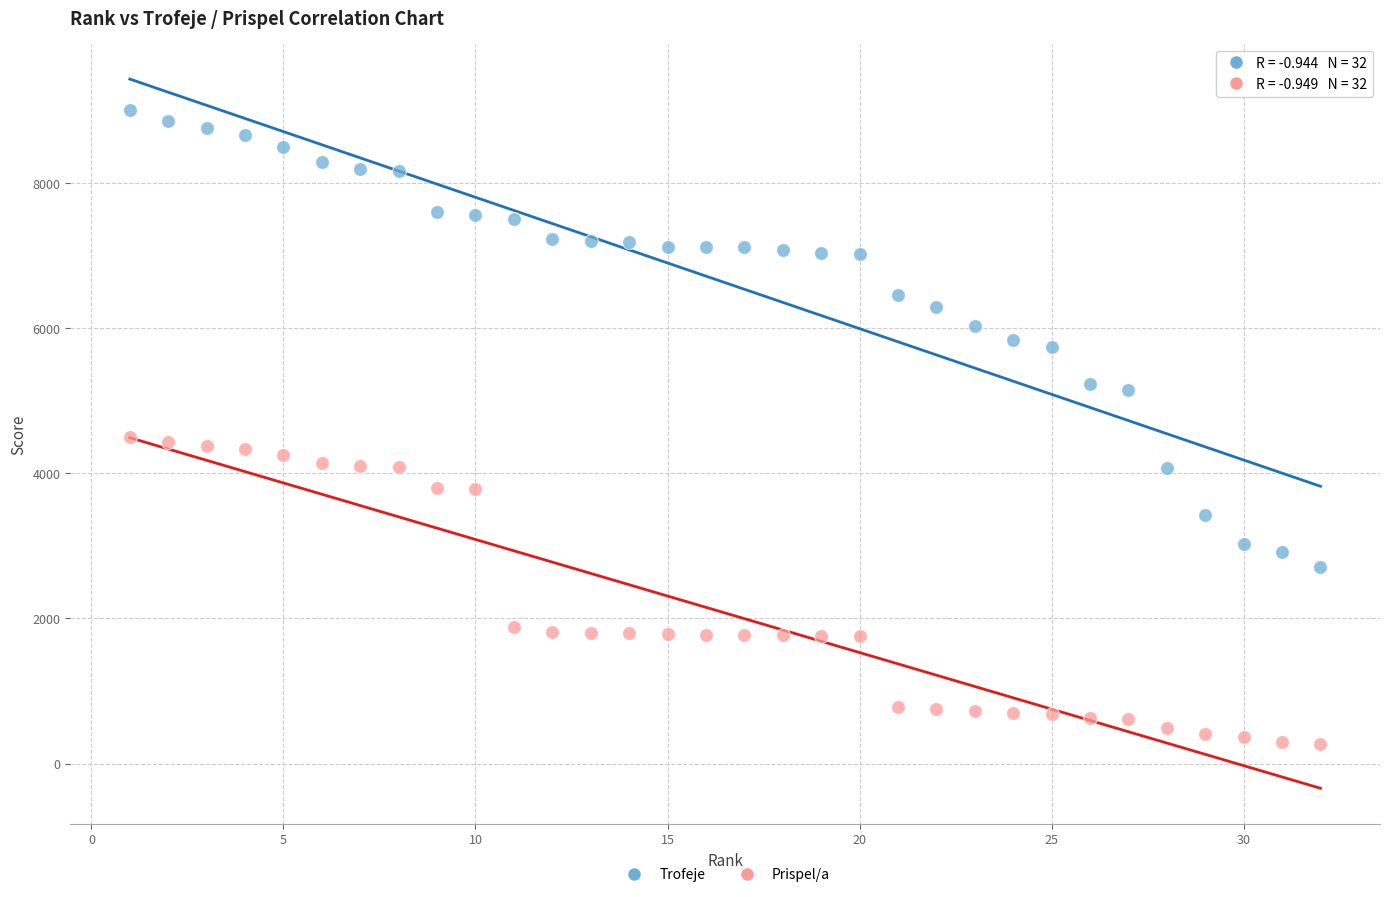

What are all the series names shown in the legend?

Trofeje, Prispel/a